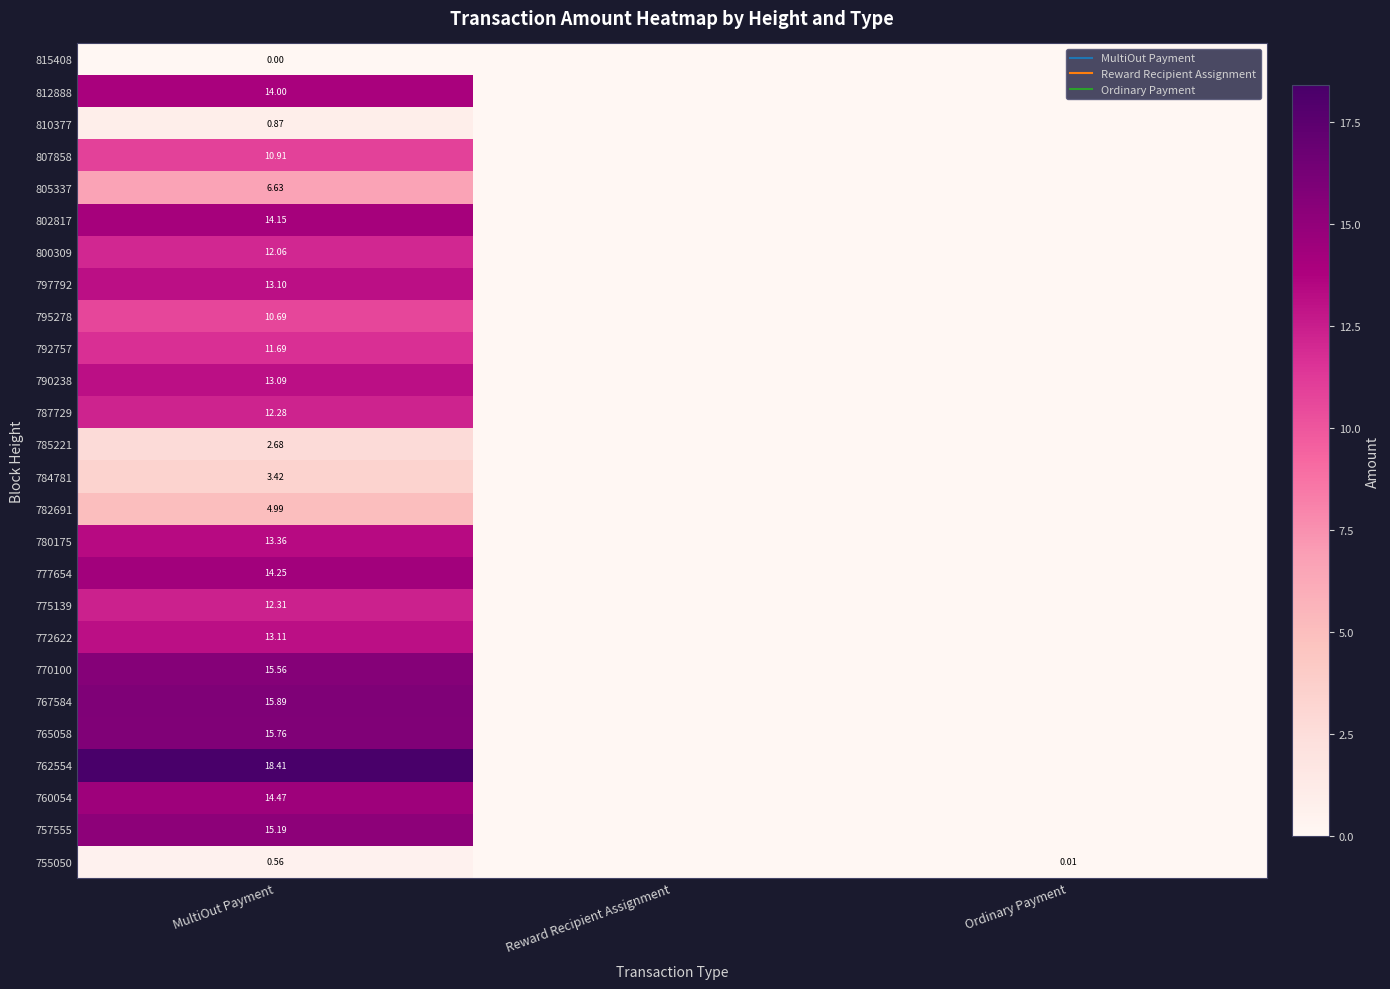

Where is 795278 nearest to the value 5?

Reward Recipient Assignment